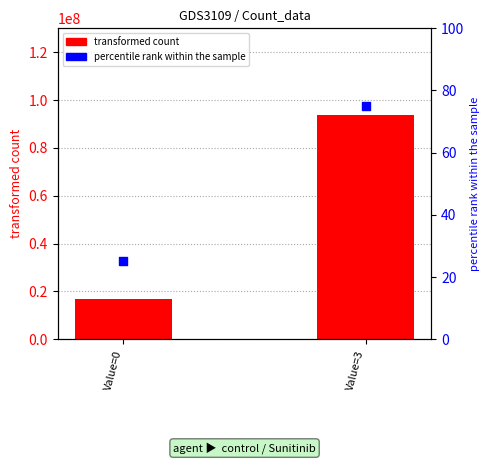

At how many categories does at least one series exceed 51922927?

1